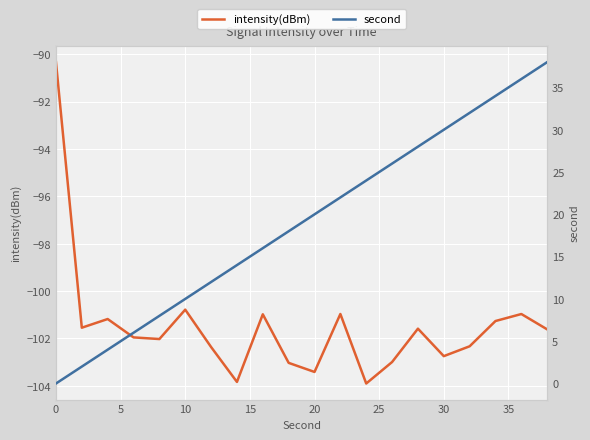

In intensity(dBm), how many points are higher than both neighbors (excluding endpoints)?

6